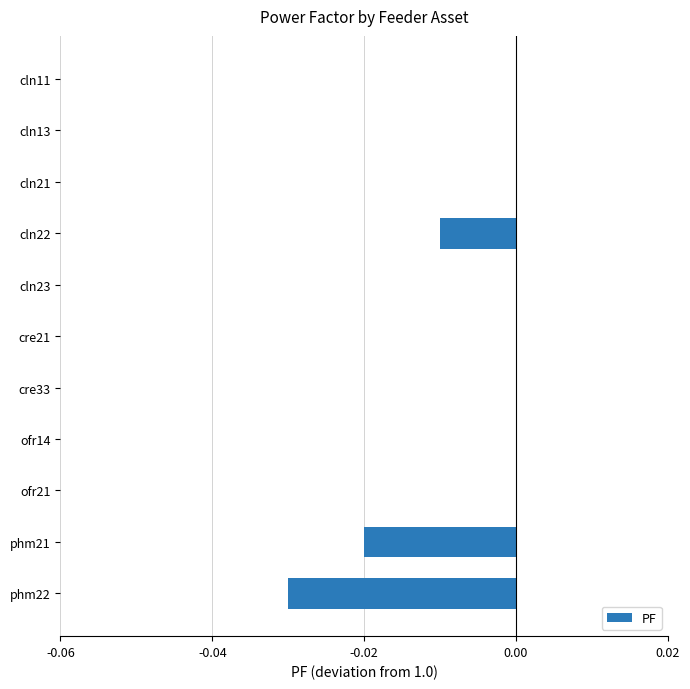

The chart shows a value of 0.0 at cre21. True or false?

True